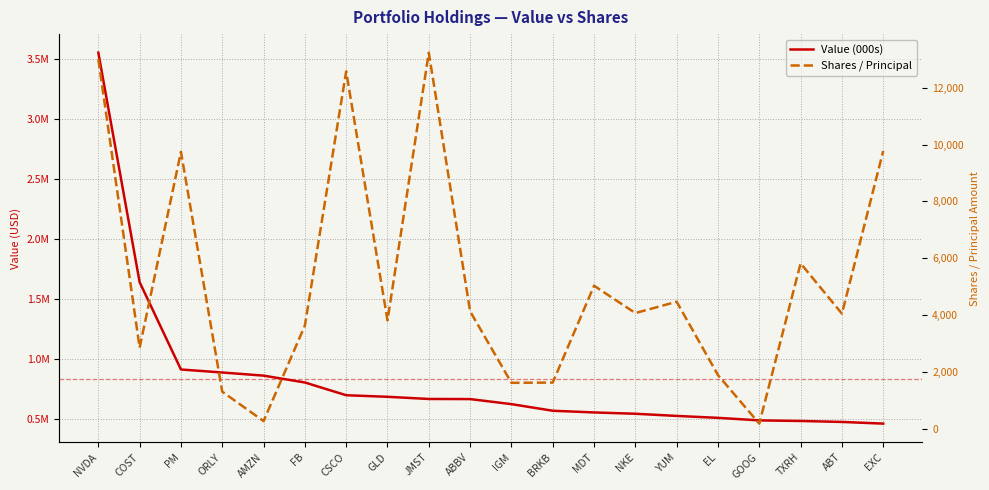

Reading left to right, transcribe all the data shown in this chart.

Value (000s): 3549000	1641000	915000	890000	864000	807000	701000	688000	670000	669000	627000	572000	558000	547000	529000	513000	492000	487000	479000	465000
Shares / Principal: 13008	2850	9744	1300	265	3628	12576	3811	13235	4128	1612	1621	5030	4068	4466	1884	176	5818	4047	9773